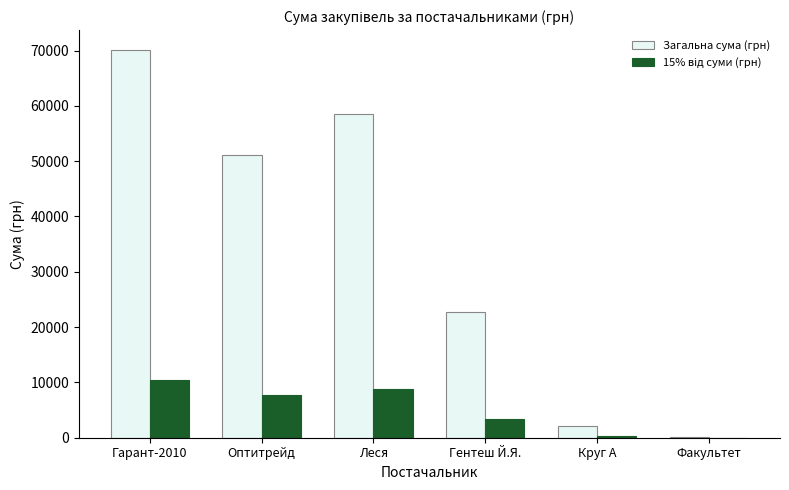

At which category is the sum across all series the highest?

Гарант-2010